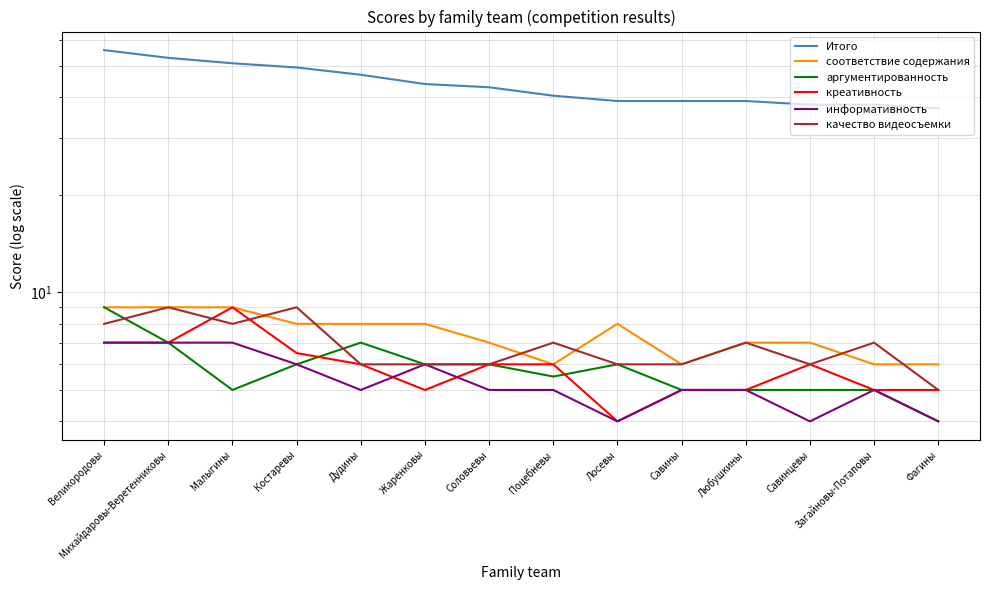

What is the difference between the maximum and minimum values in the аргументированность series?

5.0